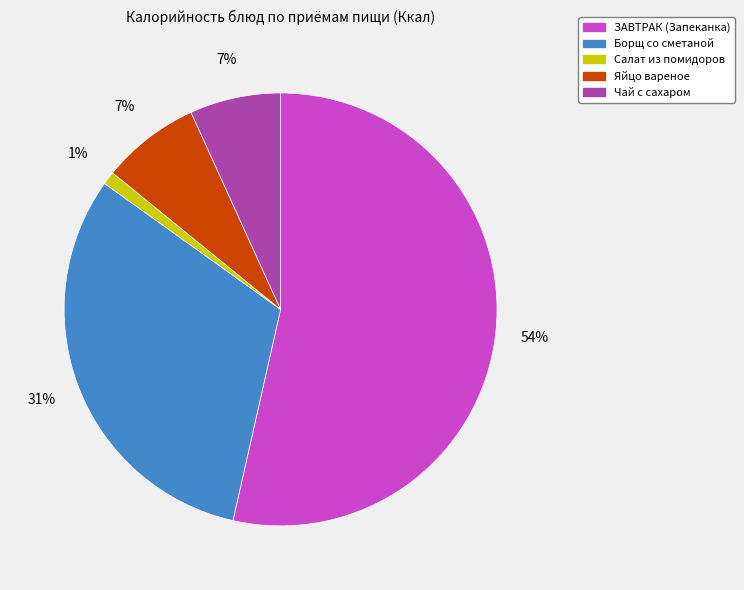

Between Борщ со сметаной and Салат из помидоров, which is larger?

Борщ со сметаной